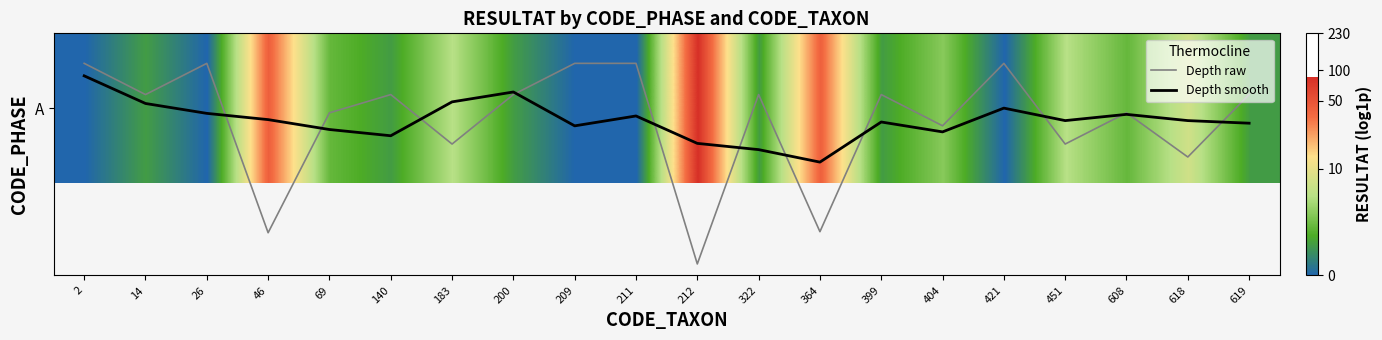

At which category is the sum across all series the highest?

212